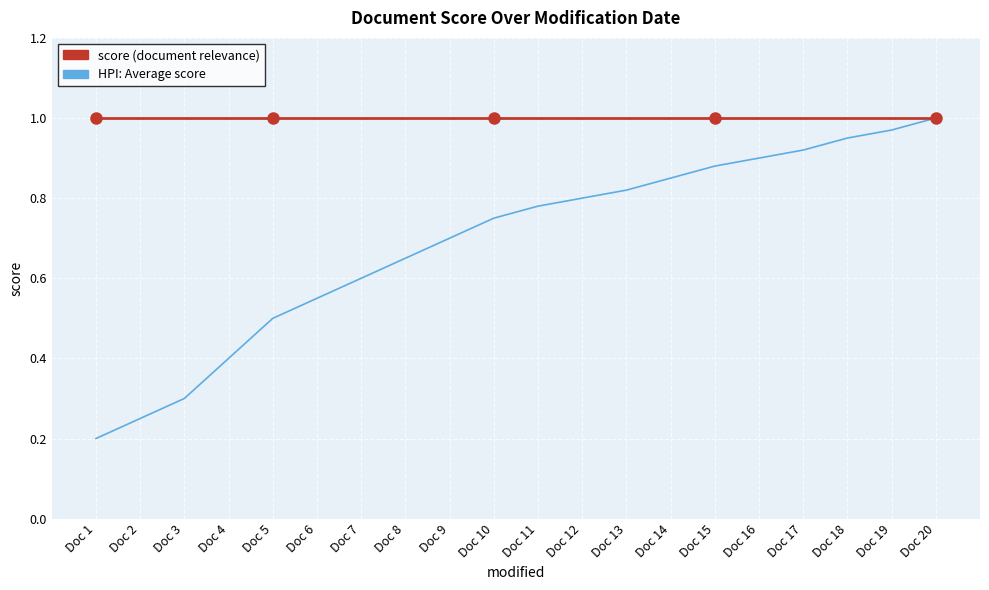

What is the total value across all series at Doc 4?

1.4